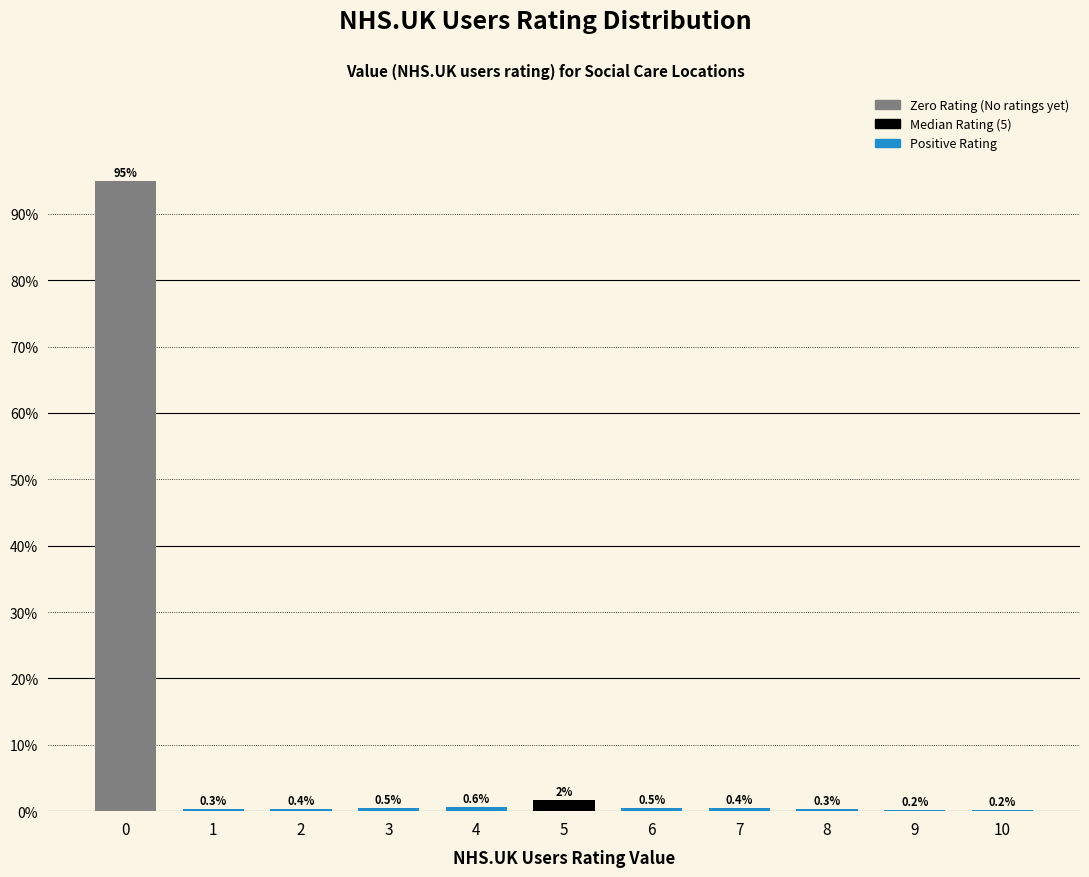

The value at 7 is 0.4. True or false?

True